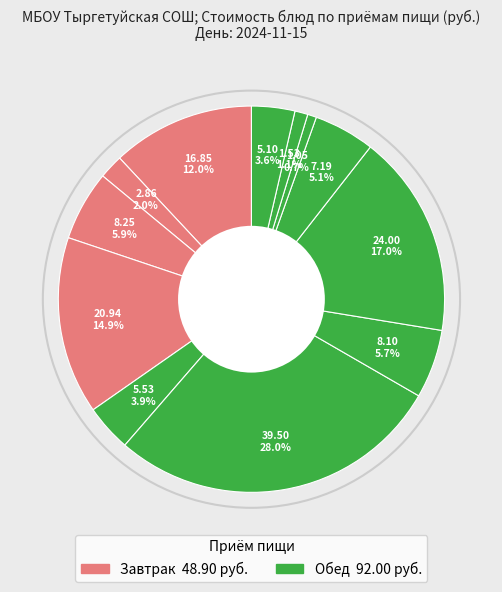

Count the number of slices in the pie.

12